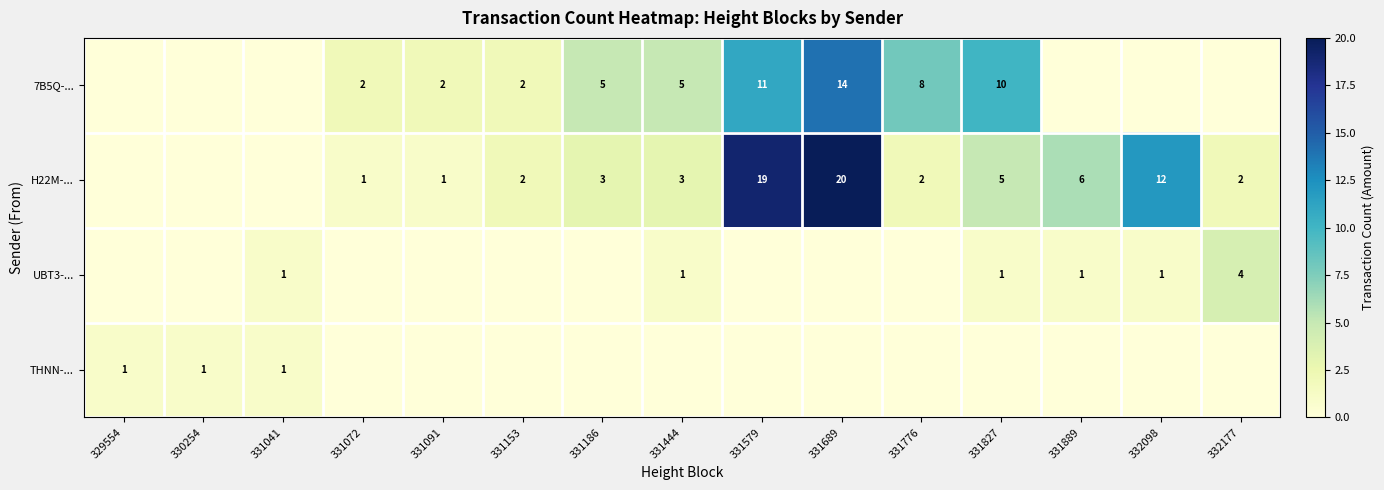

What is the total value across all series at 331579?

30